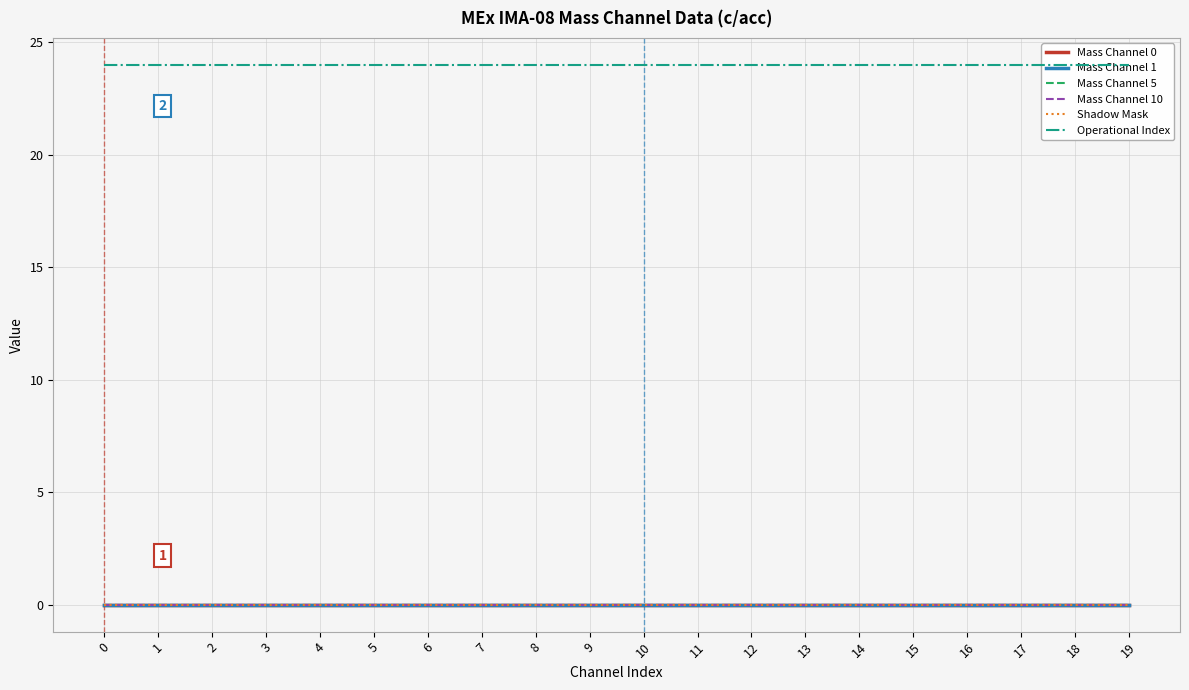

List the series in order of their peak value, lowest first.

Mass Channel 0, Mass Channel 1, Mass Channel 5, Mass Channel 10, Shadow Mask, Operational Index